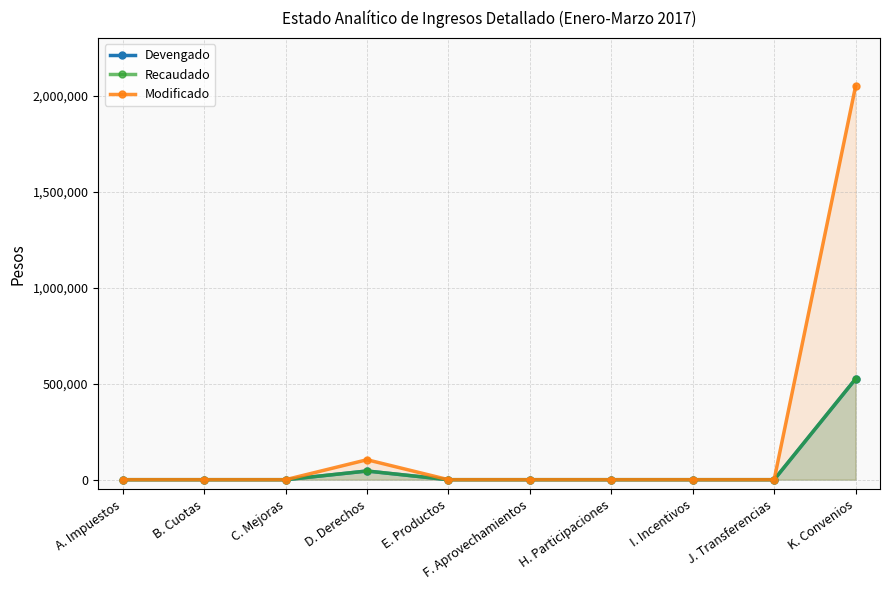

Reading right to left, transcribe all the data shown in this chart.

Devengado: 525006	0	0	0	0	0	45309	0	0	0
Recaudado: 525006	0	0	0	0	0	45305	0	0	0
Modificado: 2050000	0	0	0	0	0	104000	0	0	0